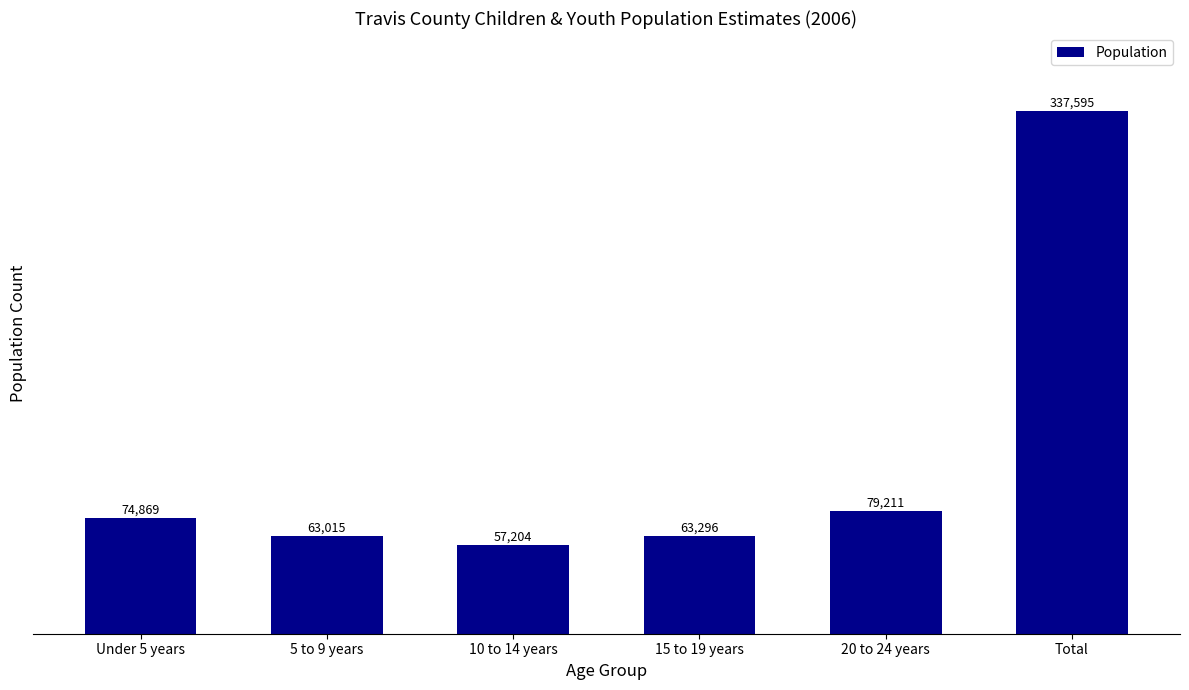

Reading right to left, what are all the values shown in this chart?

337595	79211	63296	57204	63015	74869